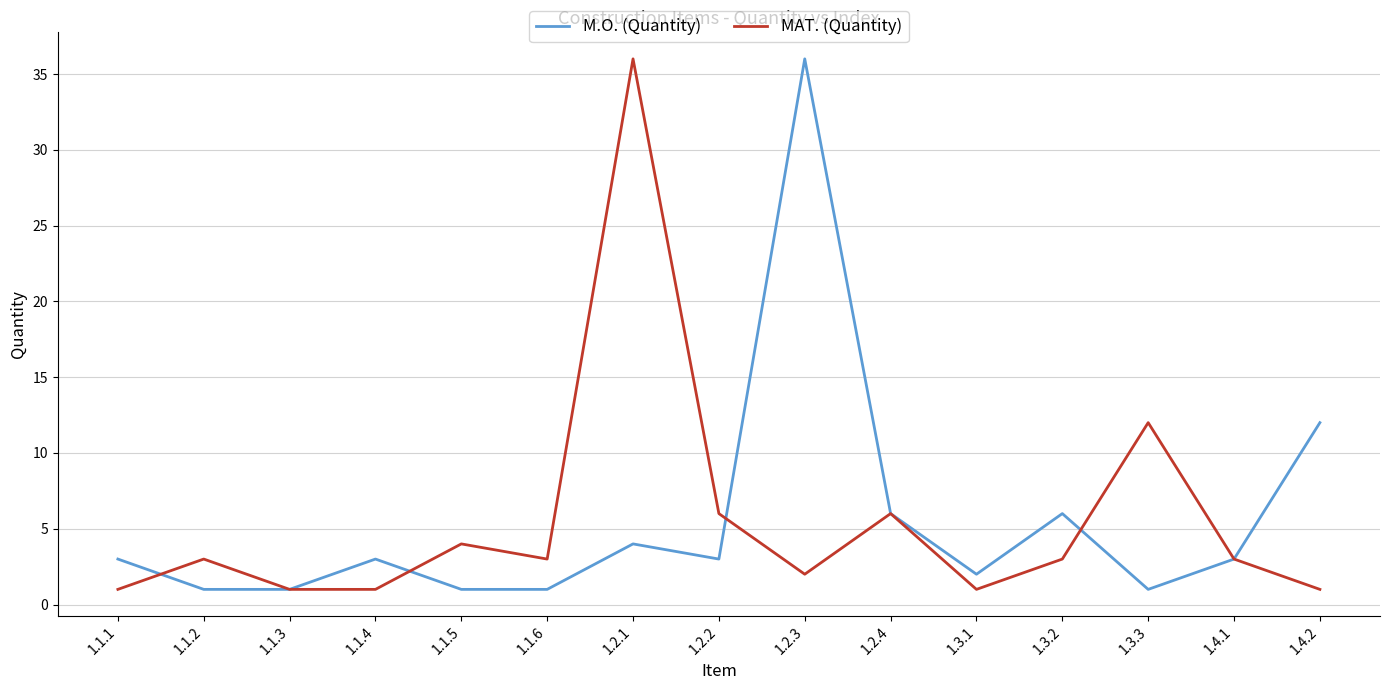

What value does the MAT. (Quantity) series have at 1.4.2?

1